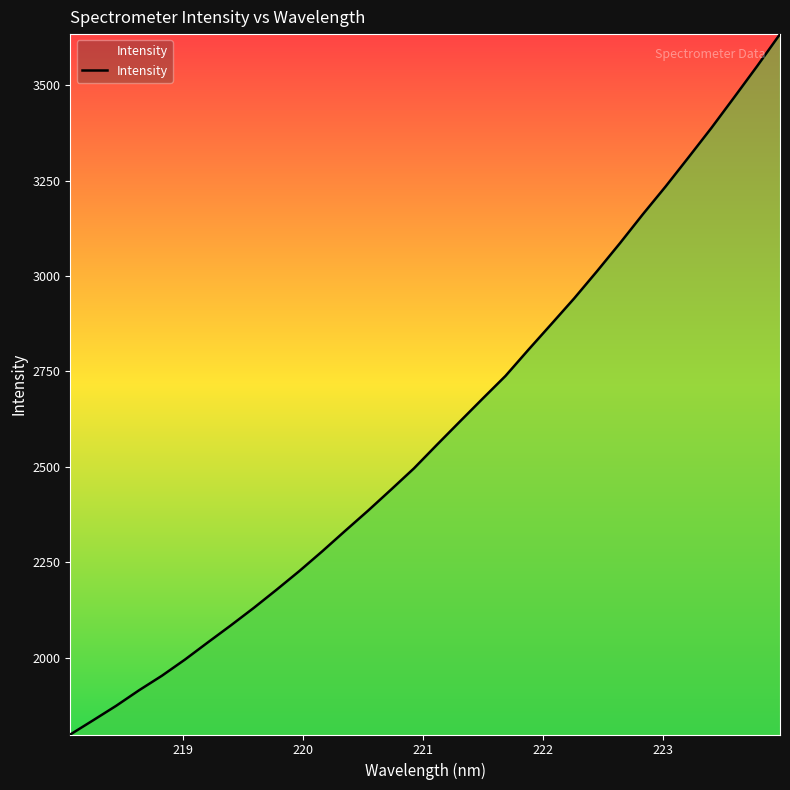

What is the greatest value displayed?

3633.9